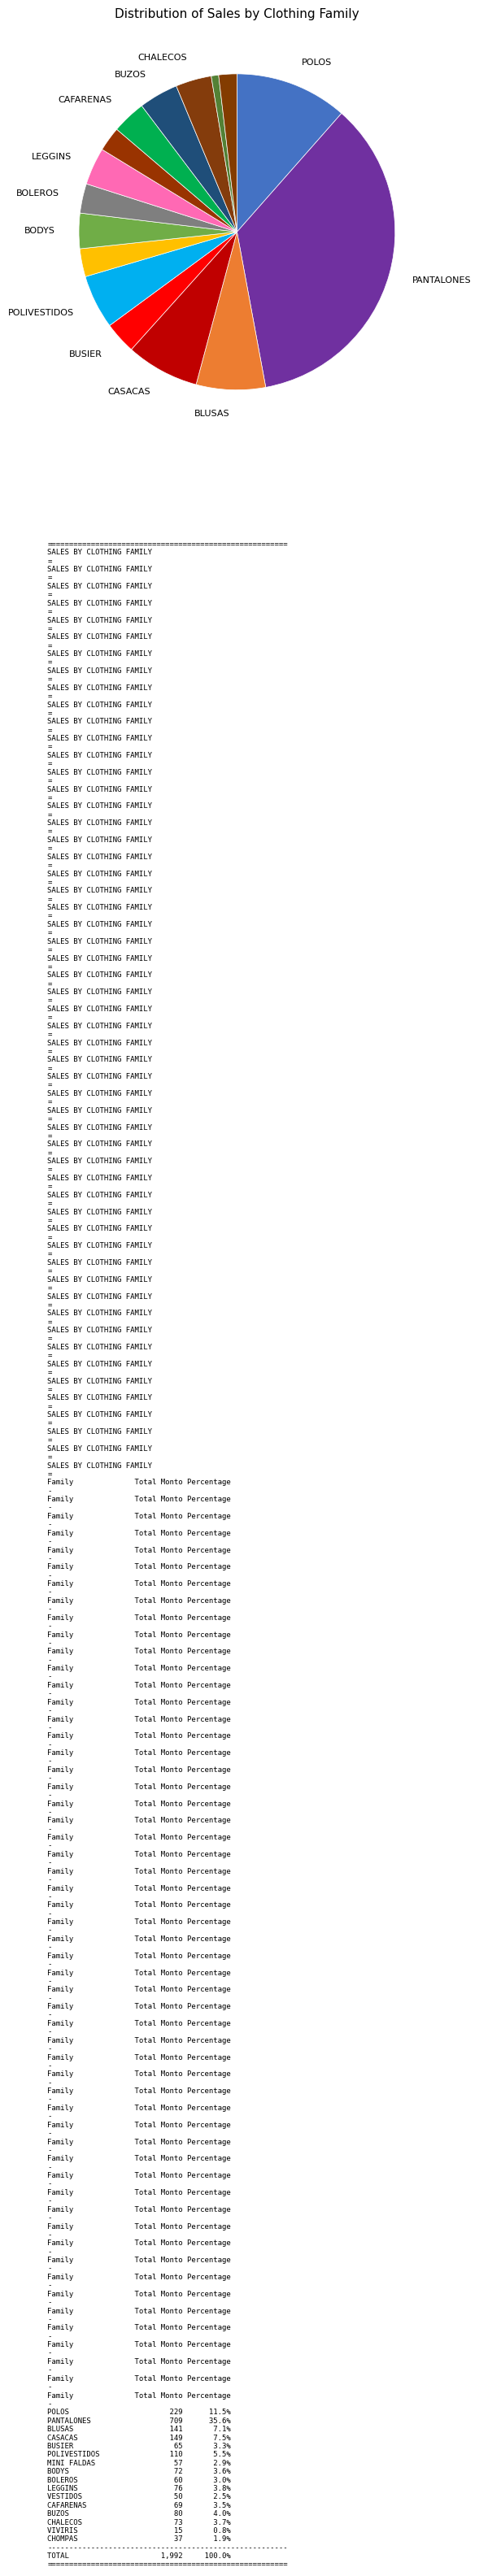

How many segments does this pie chart have?

16